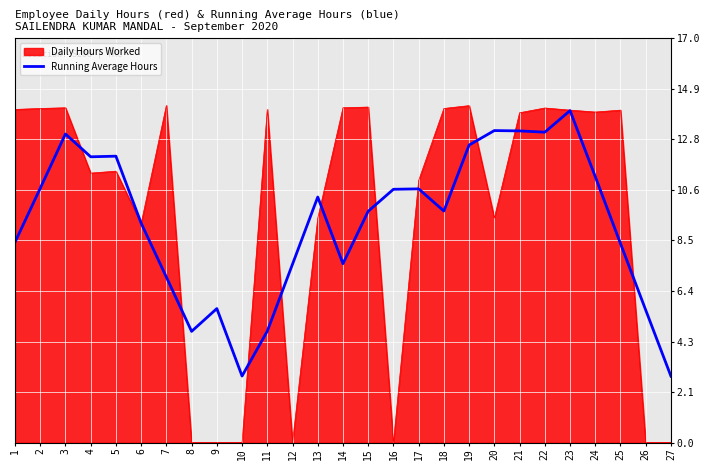

Is the value of Daily Hours Worked at 24 greater than the value of Running Average Hours at 26?

Yes